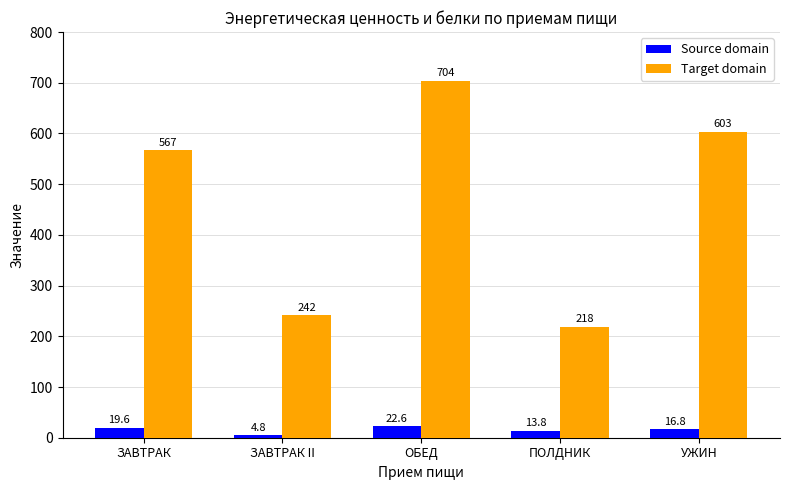

What is the sum of the Target domain values at УЖИН and ЗАВТРАК?

1170.2